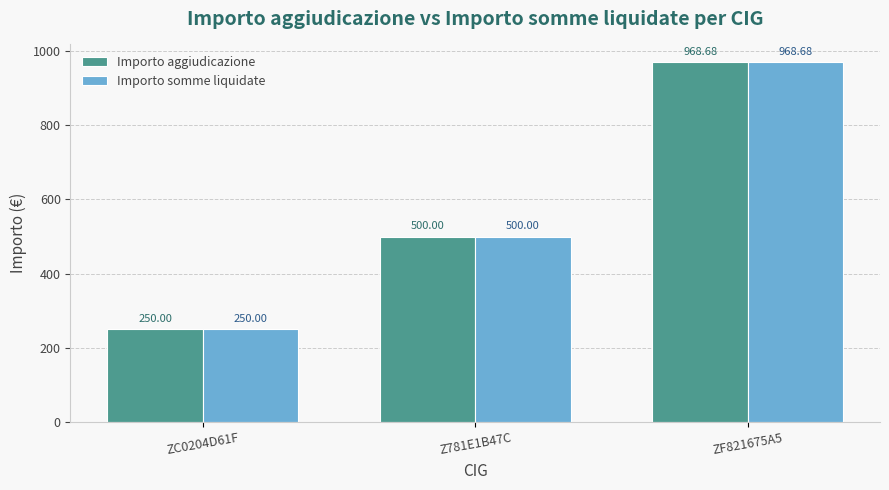

The Importo aggiudicazione series shows 205.2 at Z781E1B47C. True or false?

False